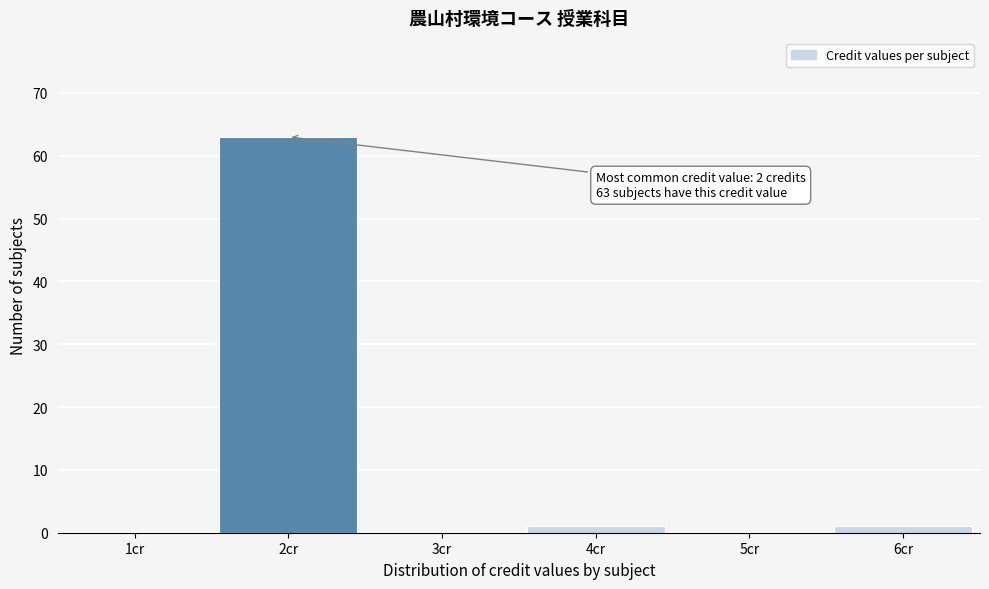

Reading left to right, transcribe all the data shown in this chart.

1cr=0	2cr=63	3cr=0	4cr=1	5cr=0	6cr=1